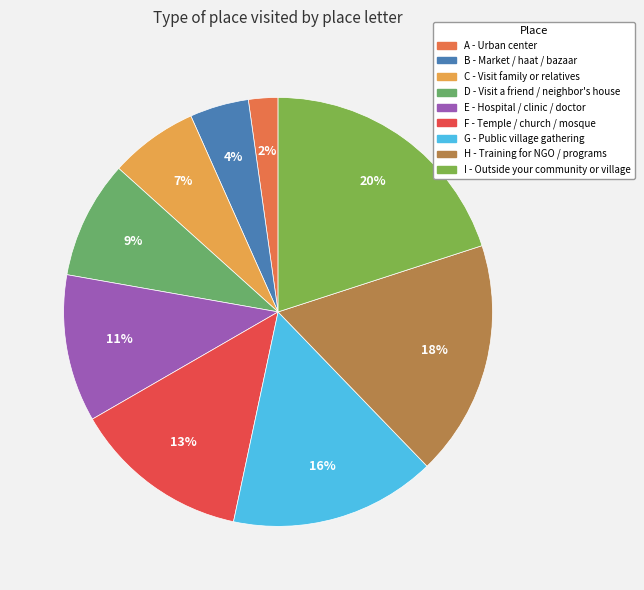

Is B the majority of the pie?

No